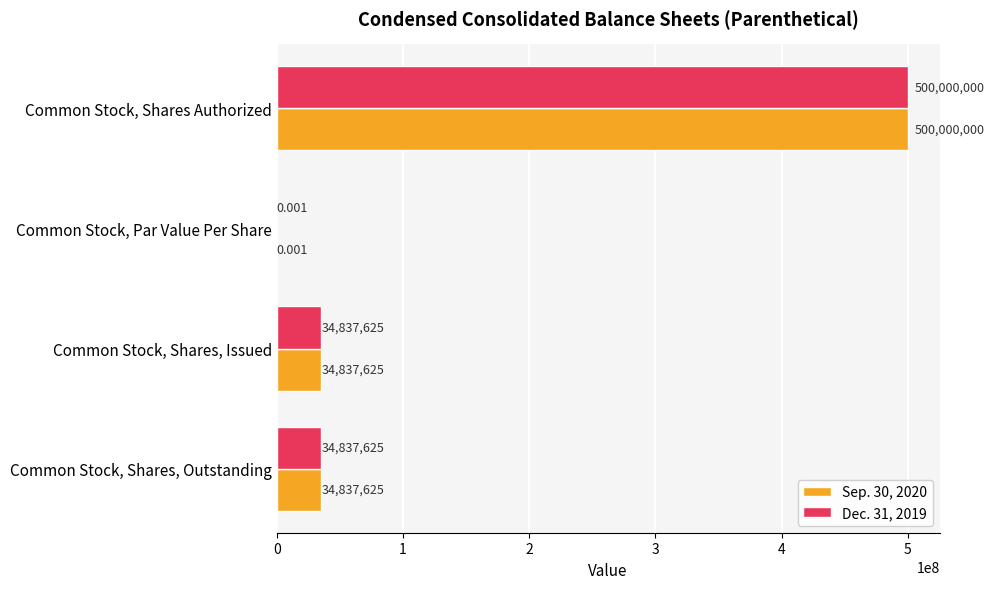

Is the value of Dec. 31, 2019 at Common Stock, Shares, Issued greater than the value of Sep. 30, 2020 at Common Stock, Shares Authorized?

No